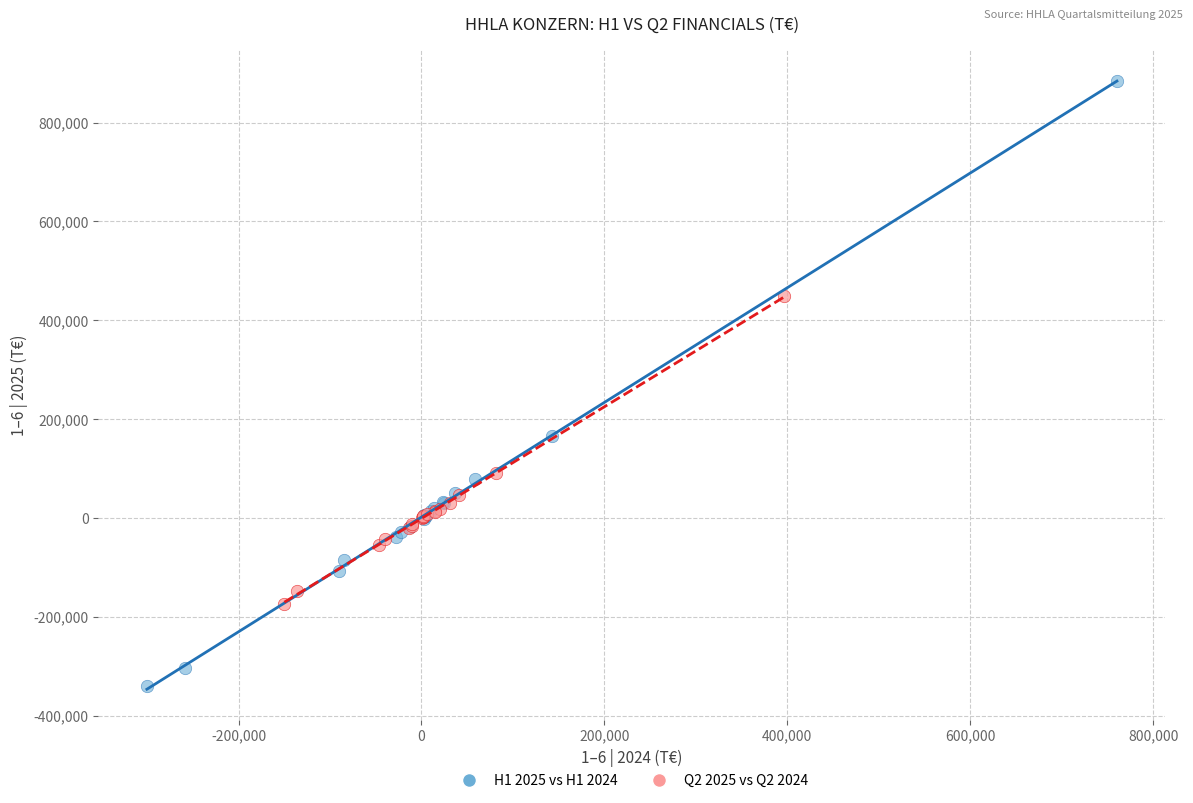

Which series contains the highest Y value?

H1 2025 vs H1 2024